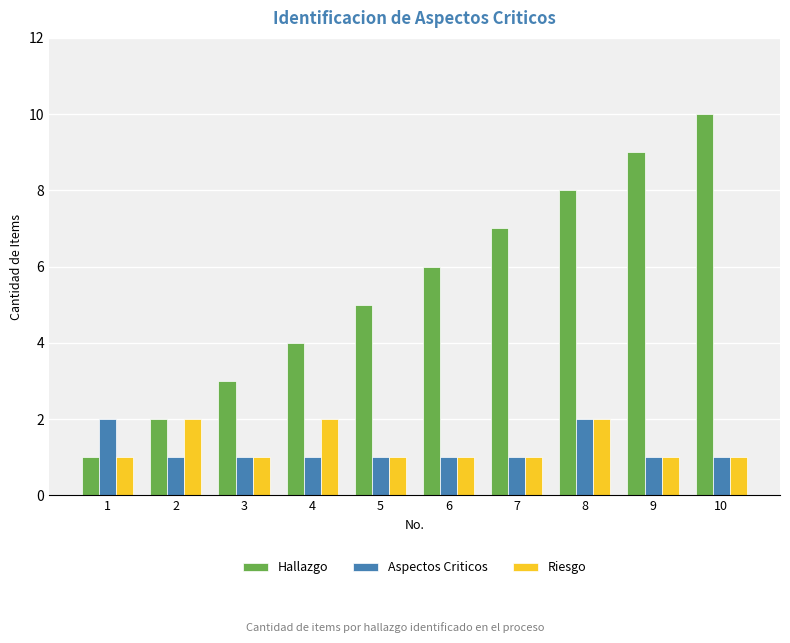

What is the approximate value of Hallazgo at 10?

10